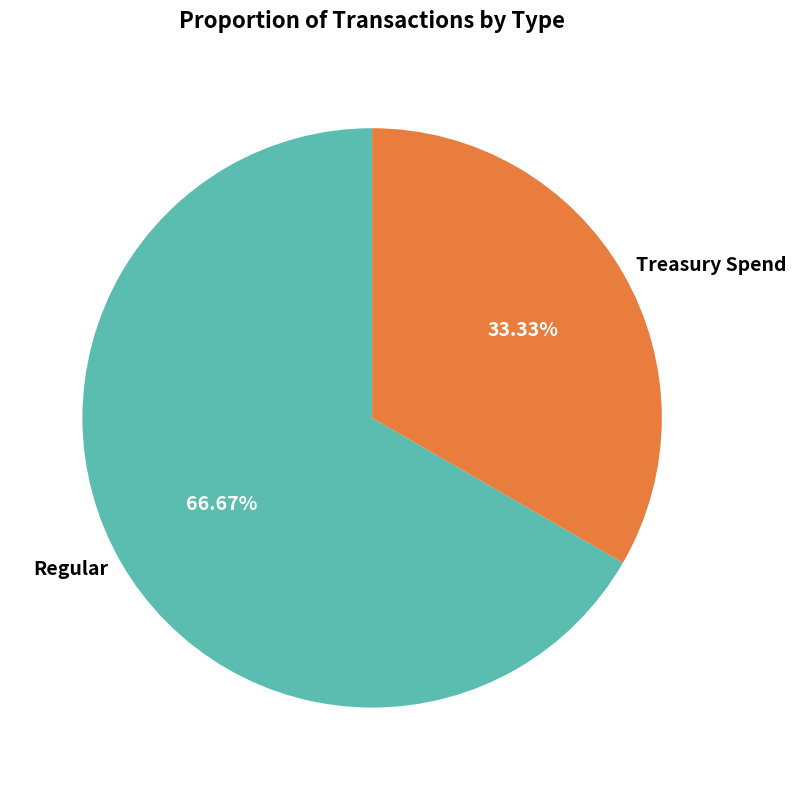

How much of the chart is everything except Treasury Spend?

66.7%